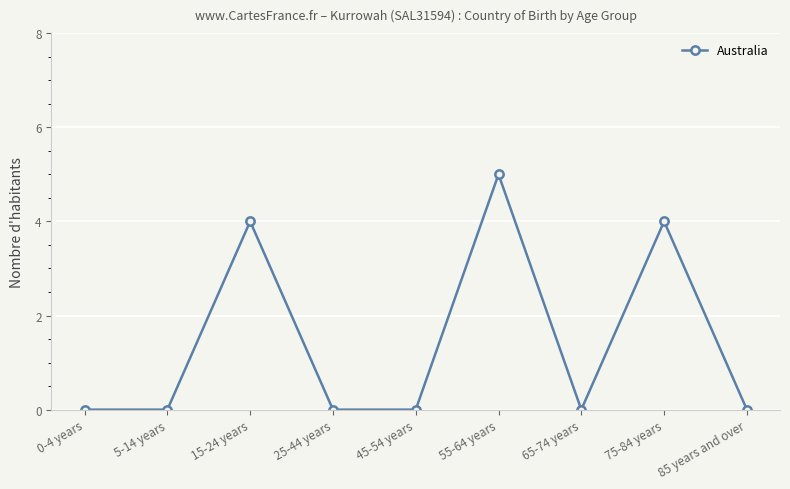

How many interior local peaks (higher than both neighbors) does the data have?

3